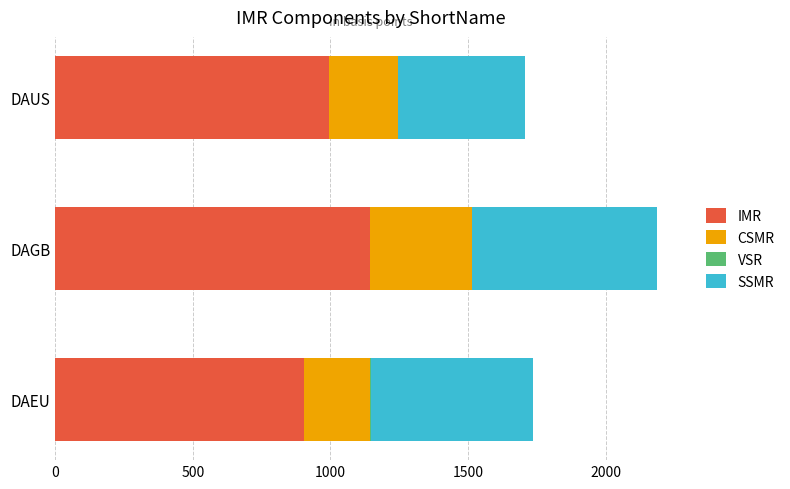

At which category is the sum across all series the highest?

DAGB